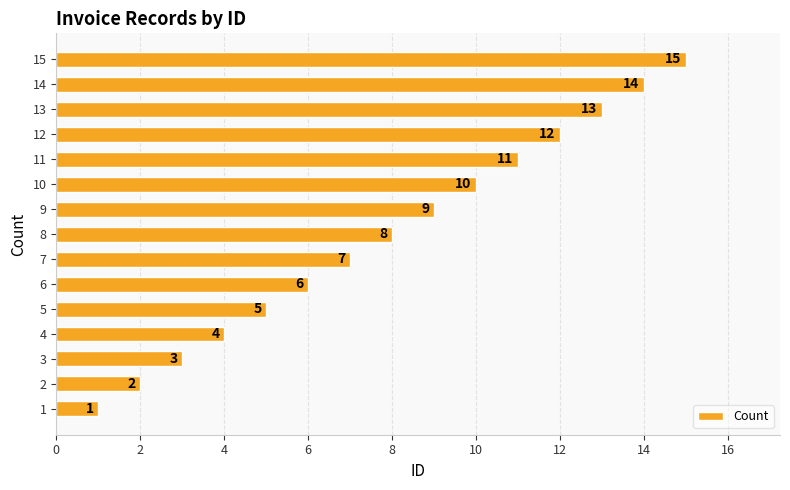

Which has a higher value, 3 or 9?

9